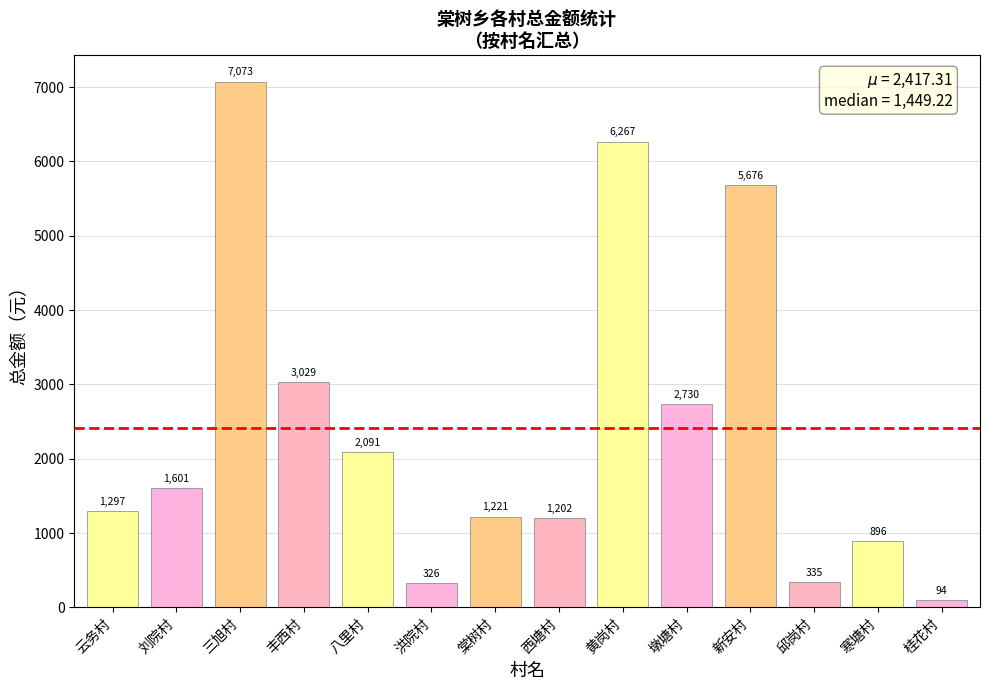

Which category has the lowest value across all series?

桂花村